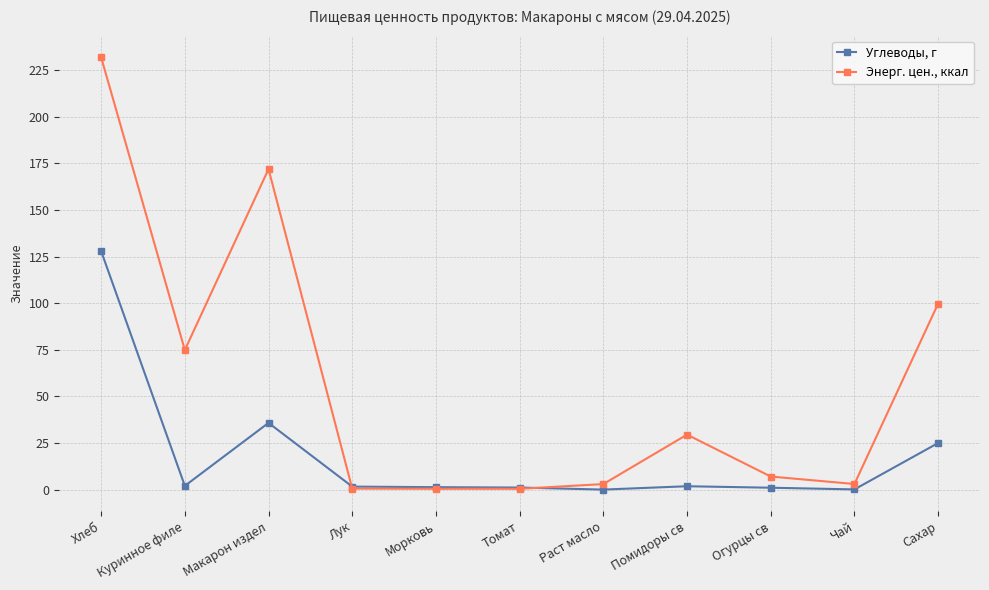

Which series has the largest range (max minus min)?

Энерг. цен., ккал